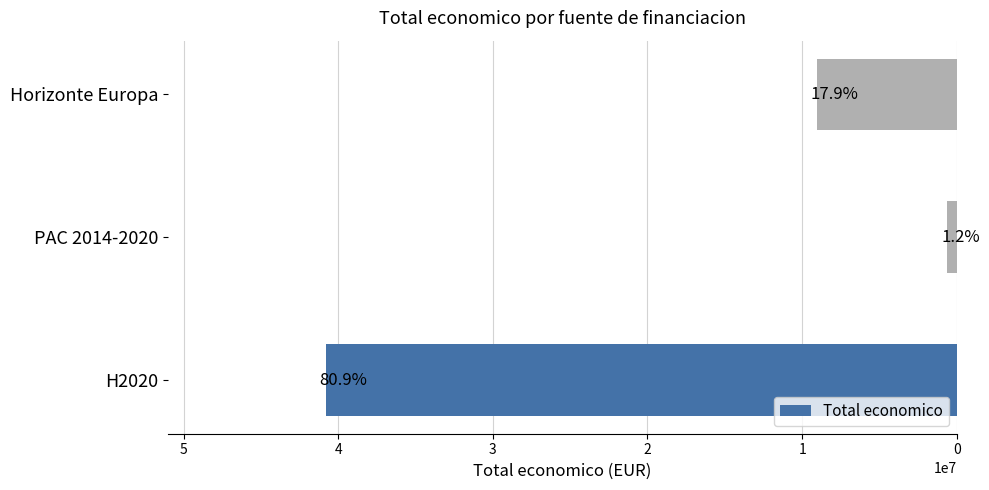

Are the bars horizontal?

Yes